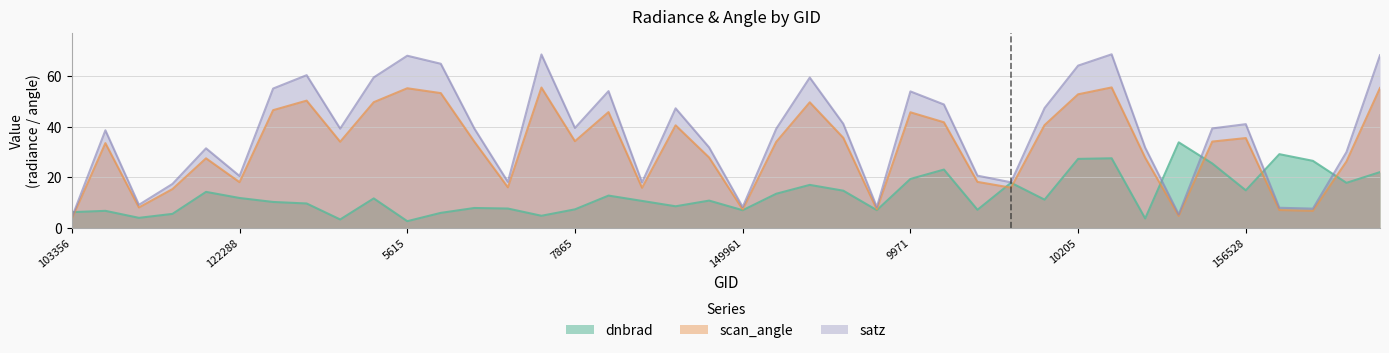

At which category does the chart reach its minimum across all series?

5615